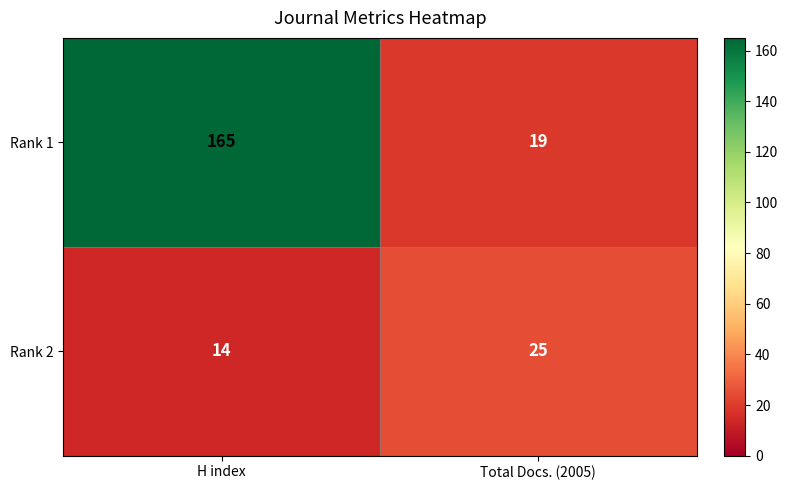

The Rank 2 series shows 25 at Total Docs. (2005). True or false?

True